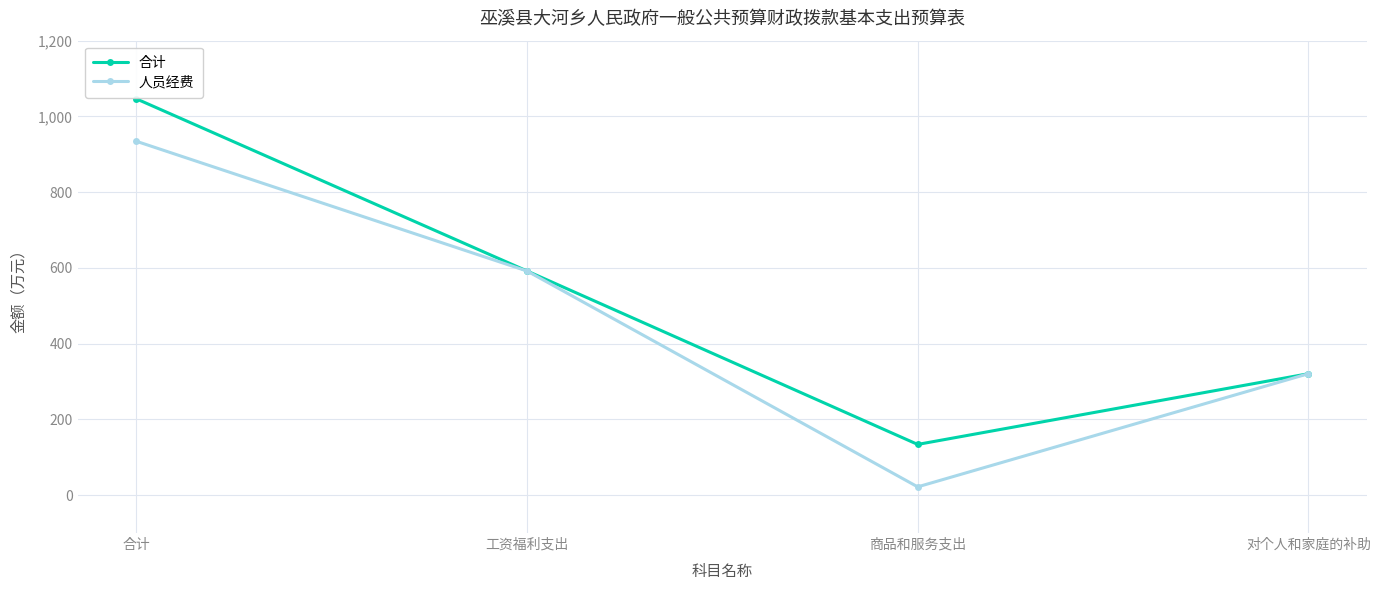

What is the highest value of the 合计 series?

1046.3